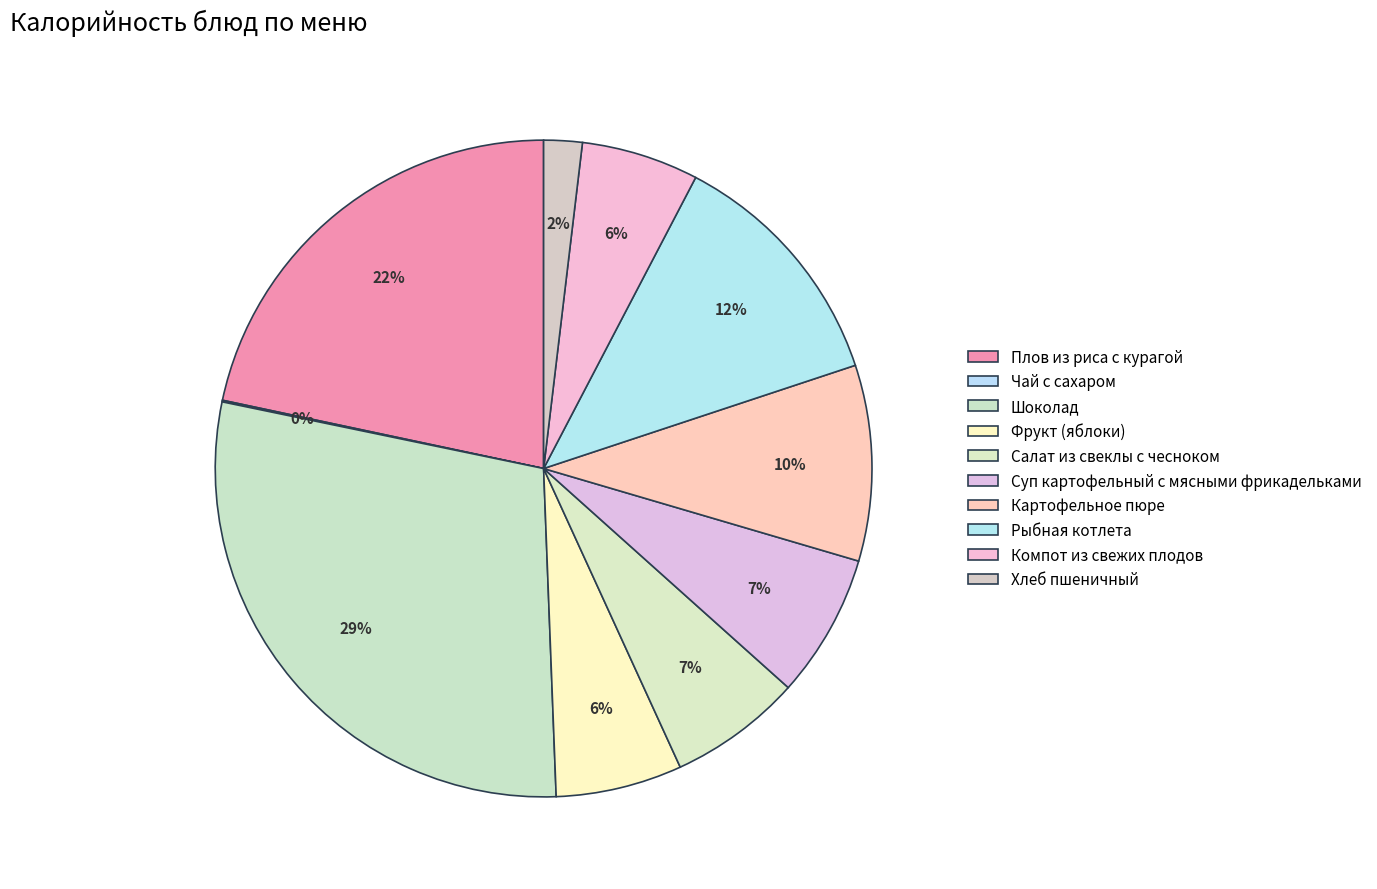

What percentage is the Рыбная котлета slice, to the nearest percent?

12%